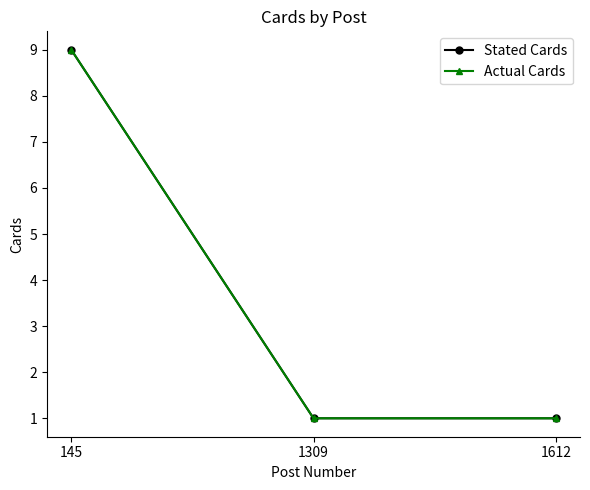

Which series has the widest spread of values?

Stated Cards